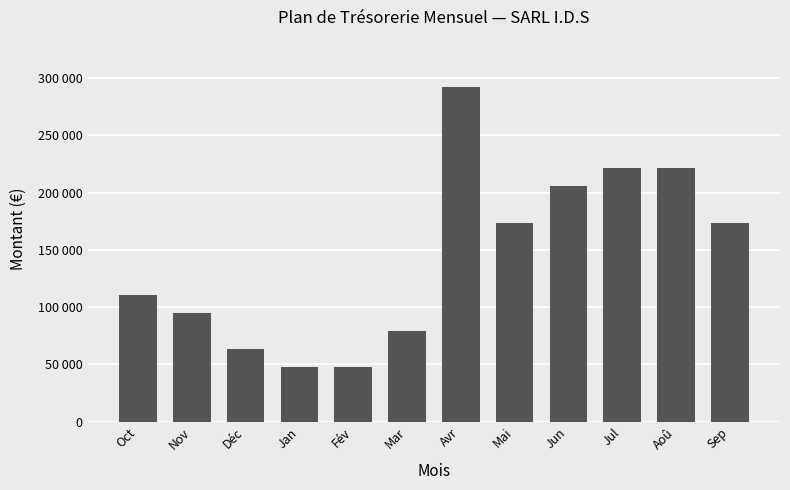

Does the chart contain any negative values?

No